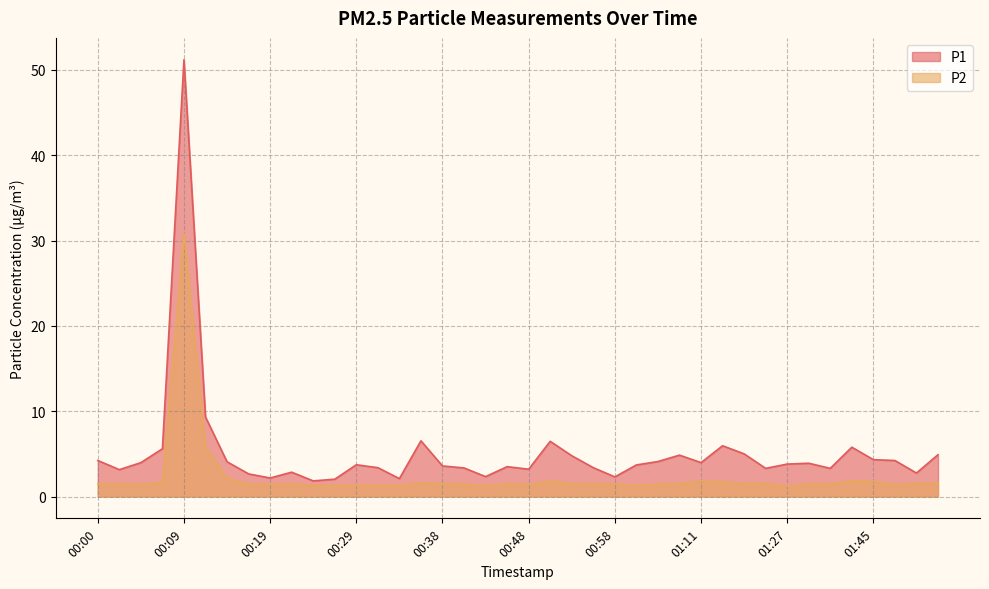

Which has a higher value, 00:14 or 00:00?

00:00